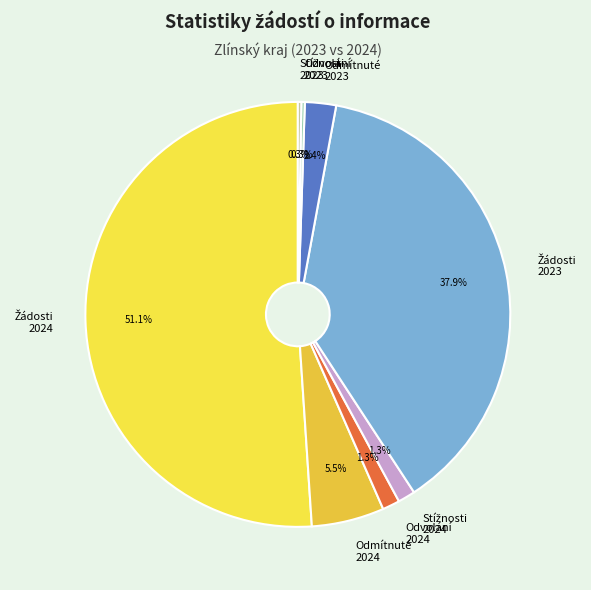

Is there any slice that represents more than half of the pie?

Yes